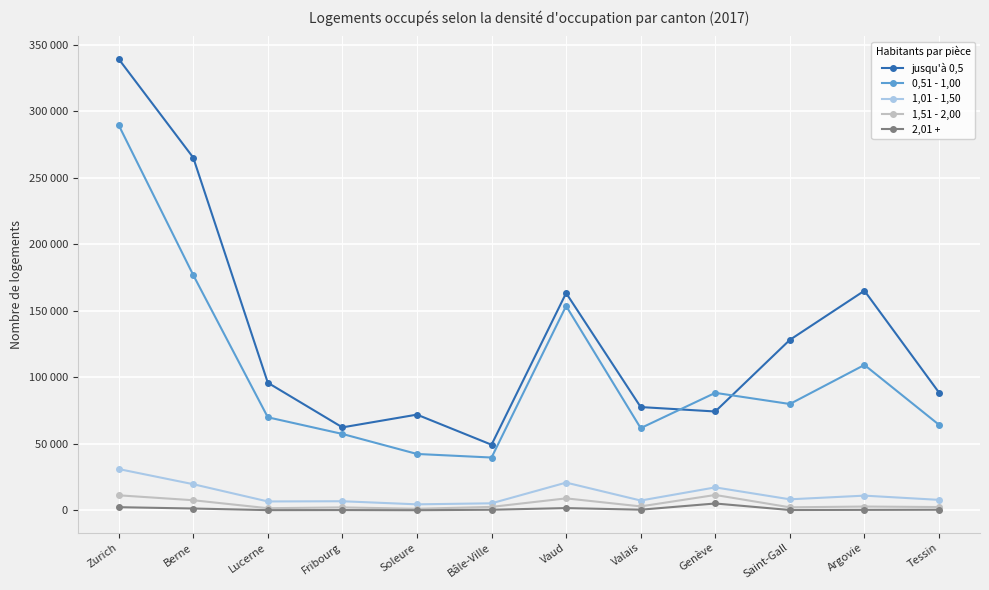

What are all the series names shown in the legend?

jusqu'à 0,5, 0,51 - 1,00, 1,01 - 1,50, 1,51 - 2,00, 2,01 +